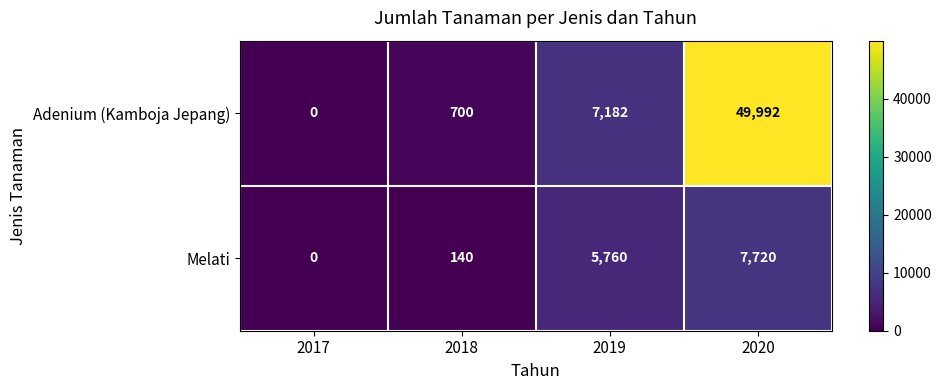

Reading right to left, extract all data points from this chart.

Adenium (Kamboja Jepang): 49992	7182	700	0
Melati: 7720	5760	140	0